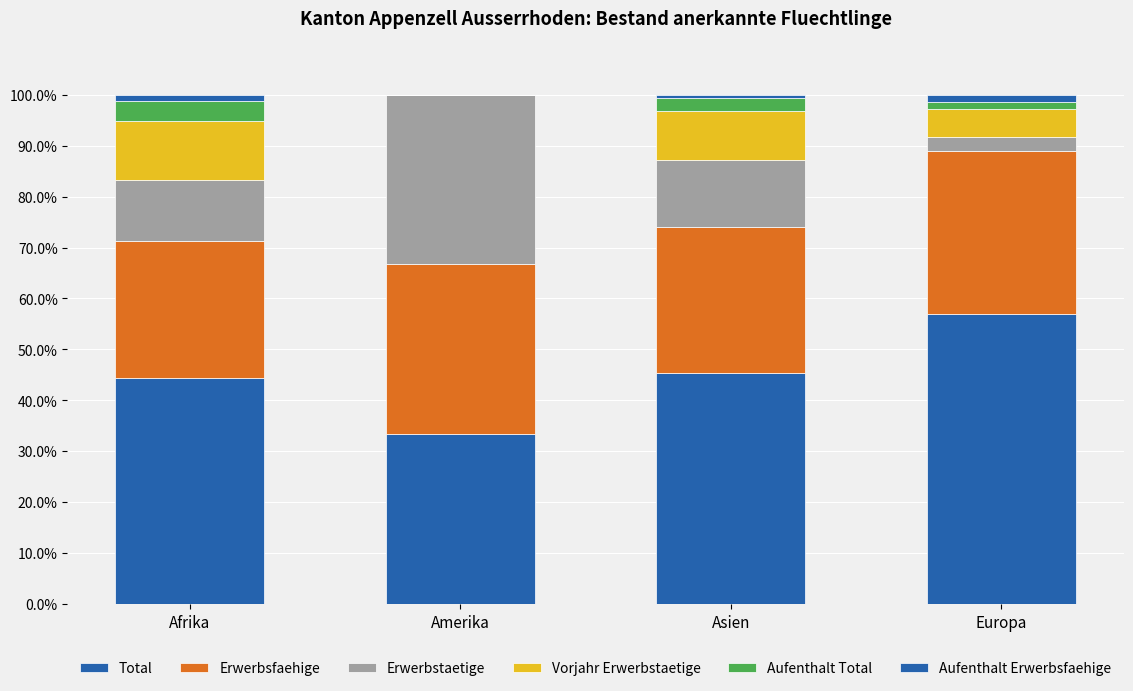

Are the bars horizontal?

No